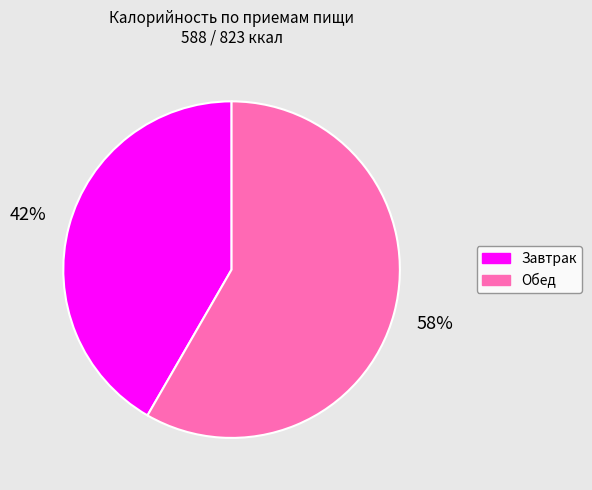

To the nearest percent, what is the combined percentage of Обед and Завтрак?

100%